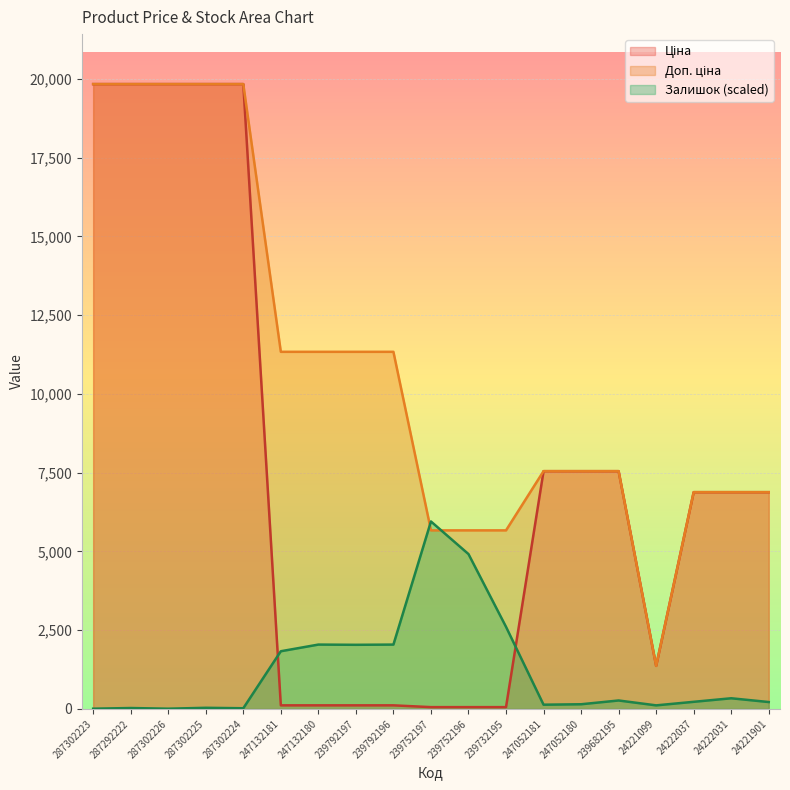

True or false: Ціна and Доп. ціна intersect in this chart.

False